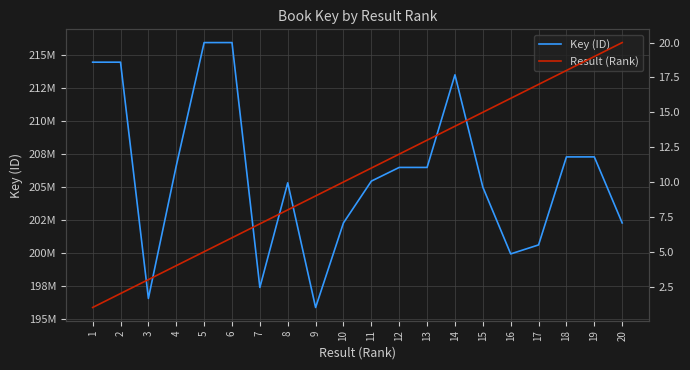

At which label does Result (Rank) first exceed 11?

12